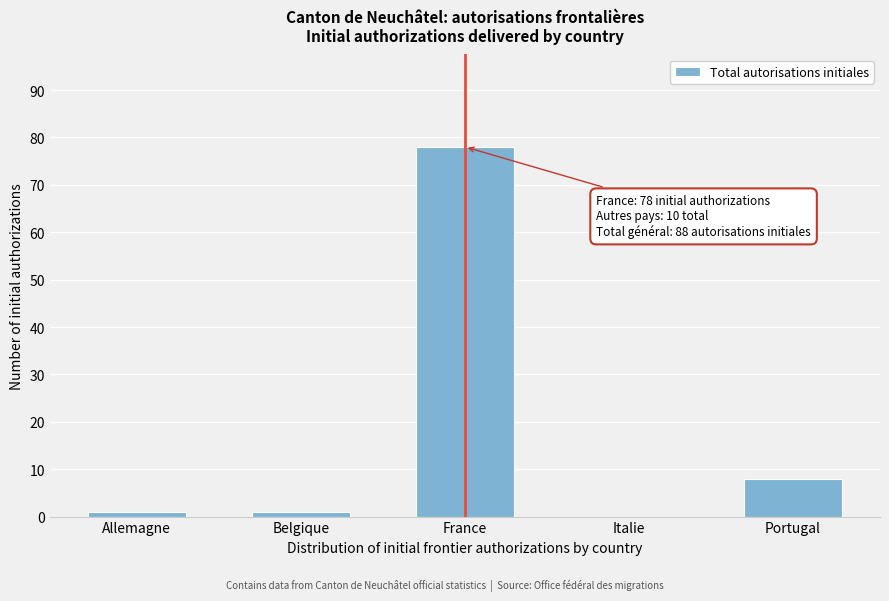

Reading left to right, transcribe all the data shown in this chart.

Allemagne=1	Belgique=1	France=78	Italie=0	Portugal=8